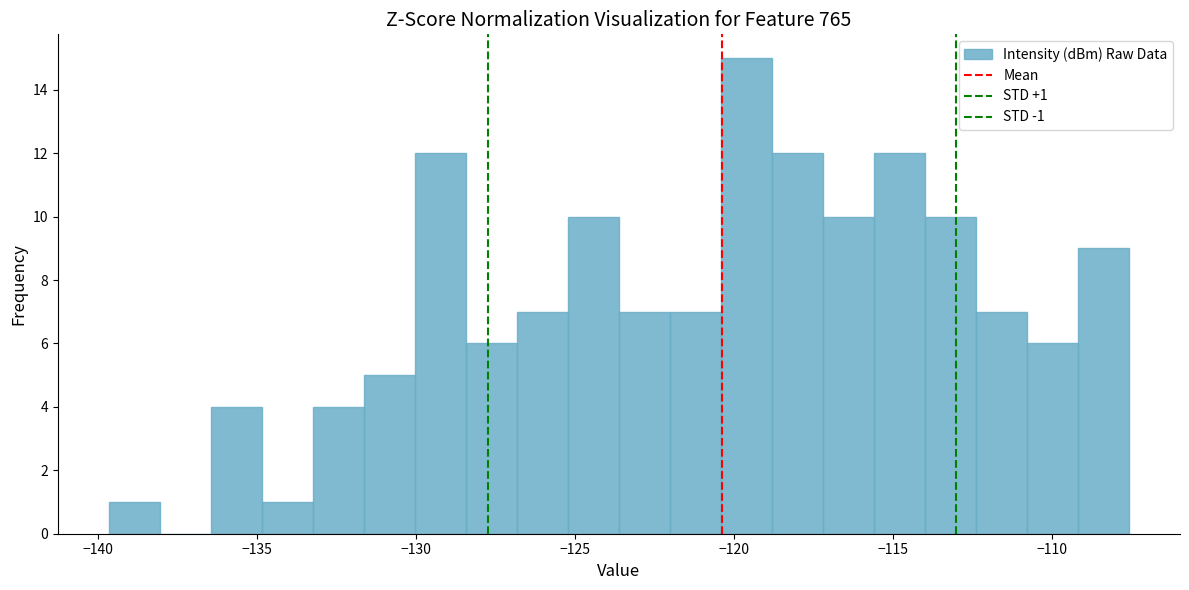

Around what value on the x-axis is the tallest bar? Give the approximate position of its centre, as read against the axis.

-119.5